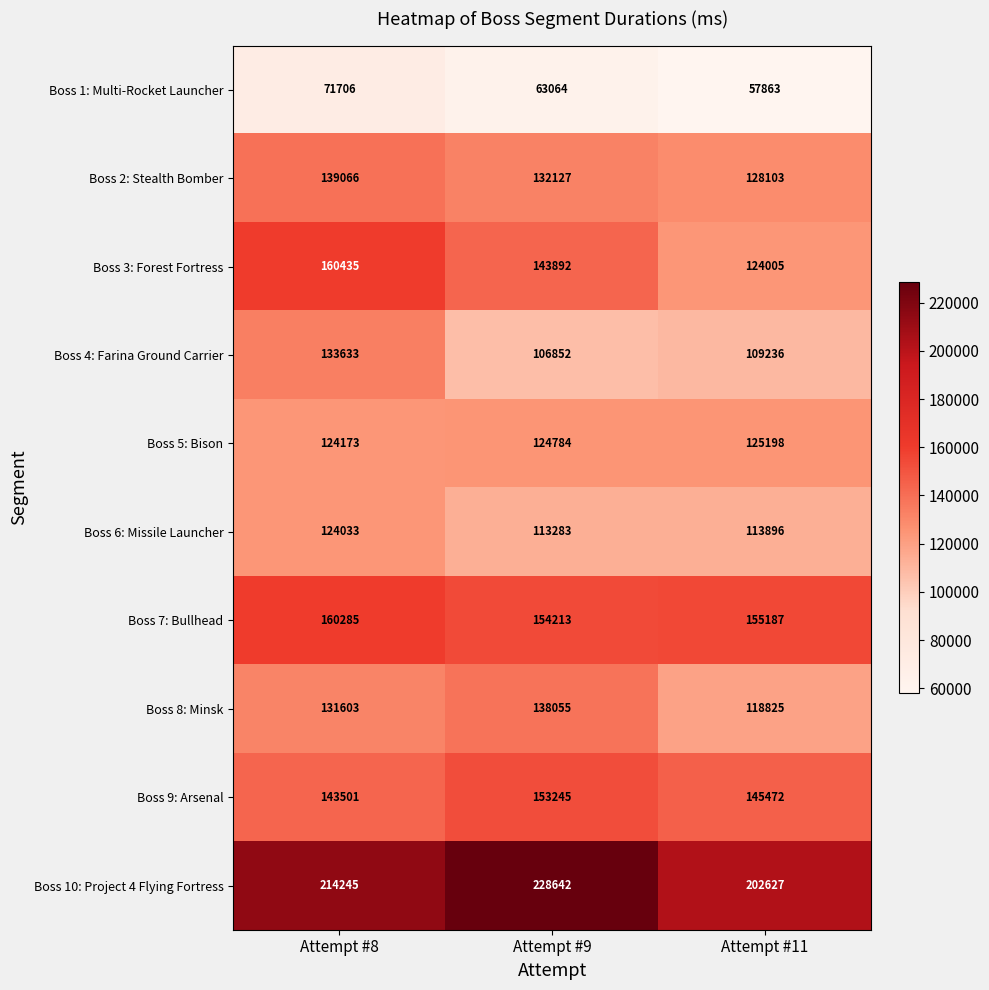

The value of Boss 8: Minsk at Attempt #11 is 118825. True or false?

True